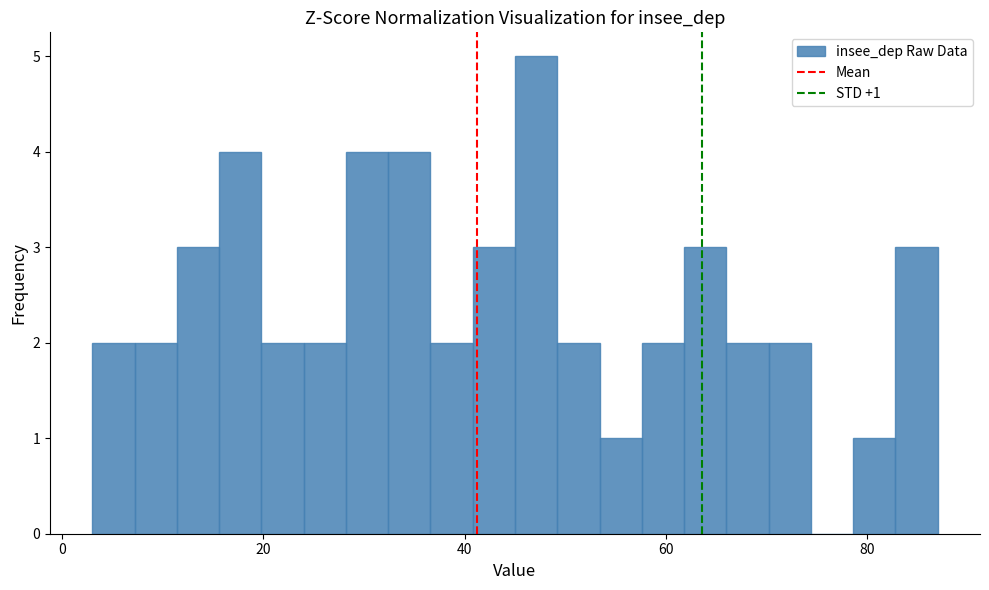

Read against the x-axis, roughly where is the centre of the tallest bar?

48